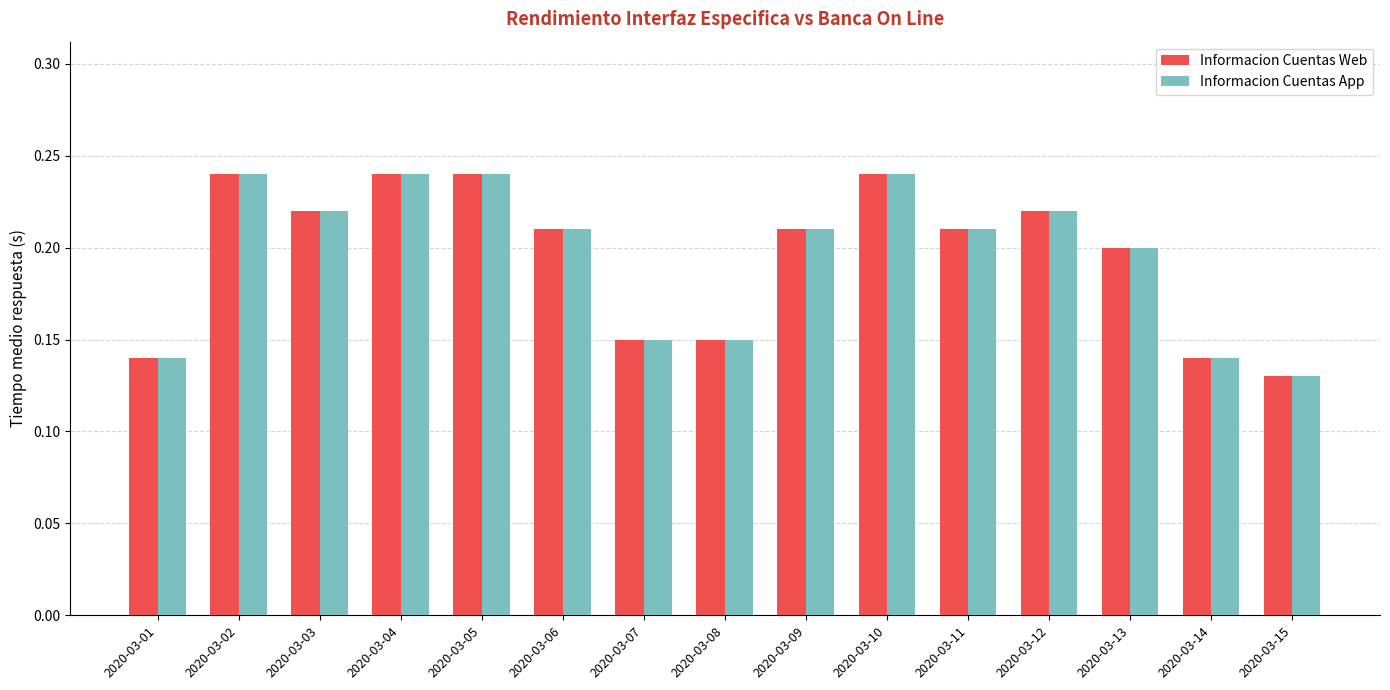

Is the value of Informacion Cuentas App at 2020-03-13 greater than the value of Informacion Cuentas Web at 2020-03-11?

No